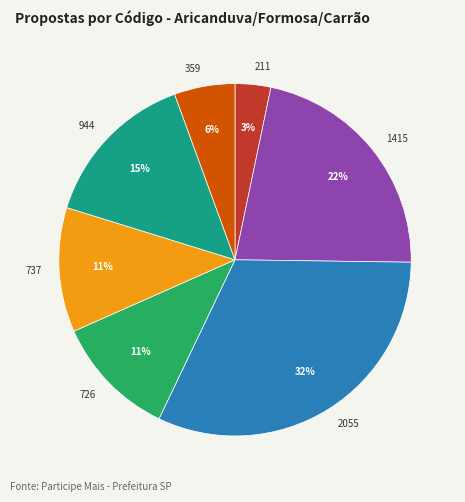

To the nearest percent, what percentage of the pie is 944?

15%